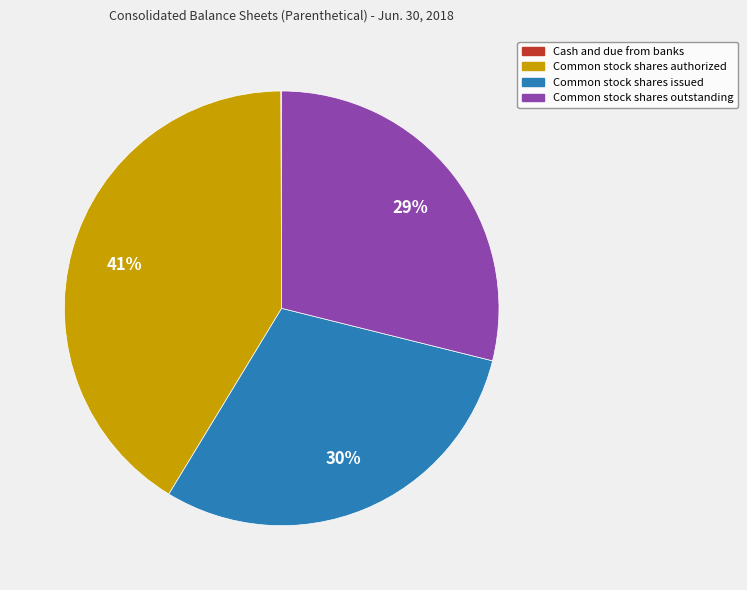

Which has a higher value, Common stock shares authorized or Common stock shares outstanding?

Common stock shares authorized